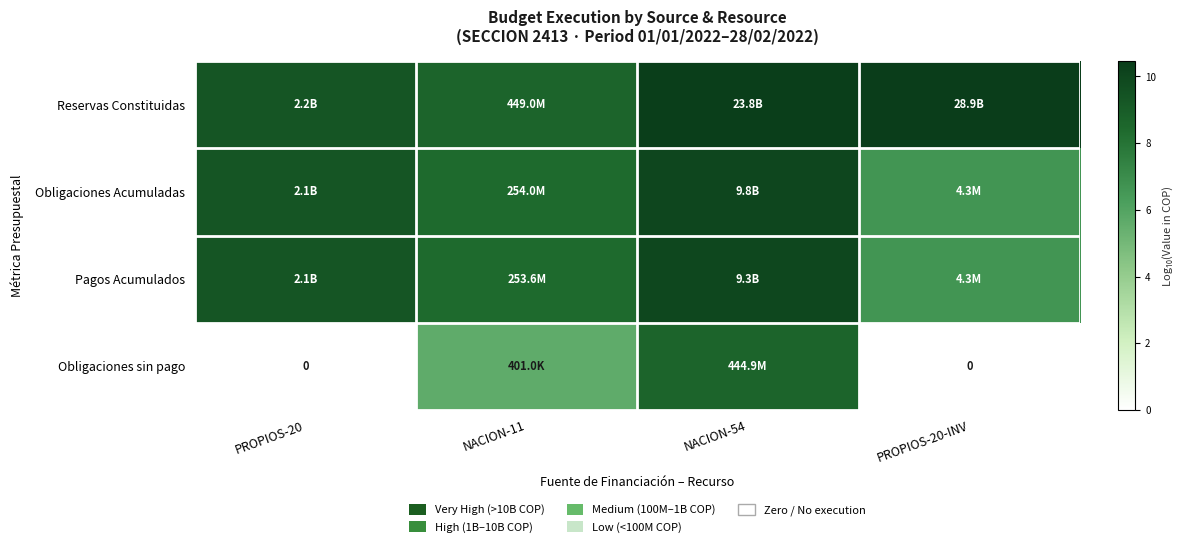

Is it true that Obligaciones Acumuladas equals 3.3 at PROPIOS-20-INV?

False